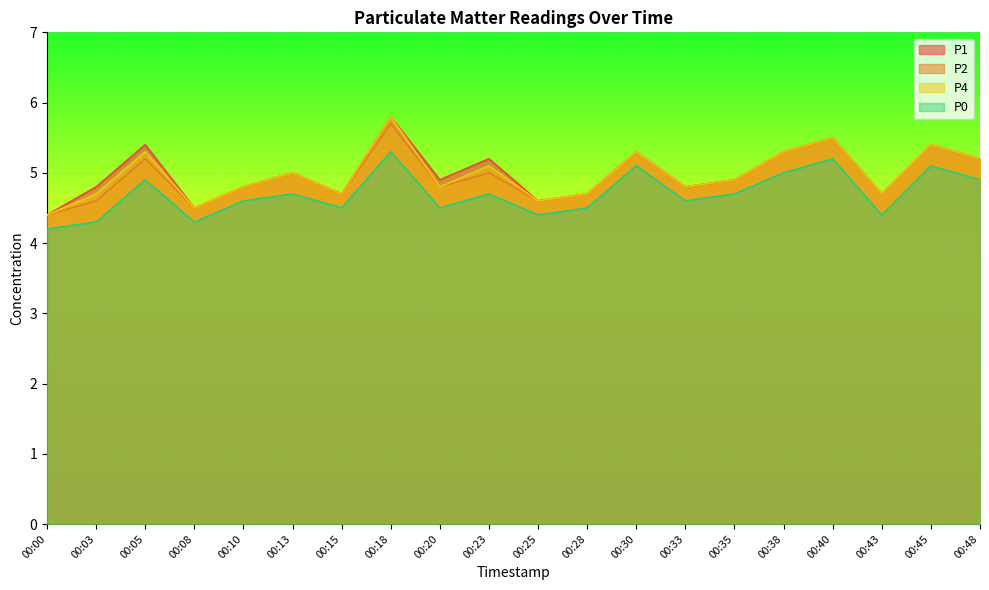

True or false: P4 and P1 intersect in this chart.

False